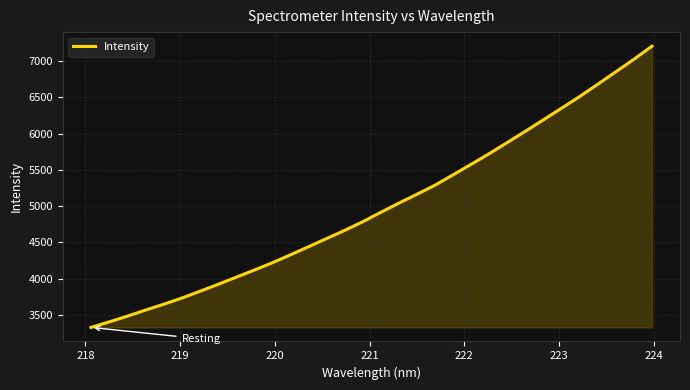

What is the difference between the maximum and minimum values?

3880.6